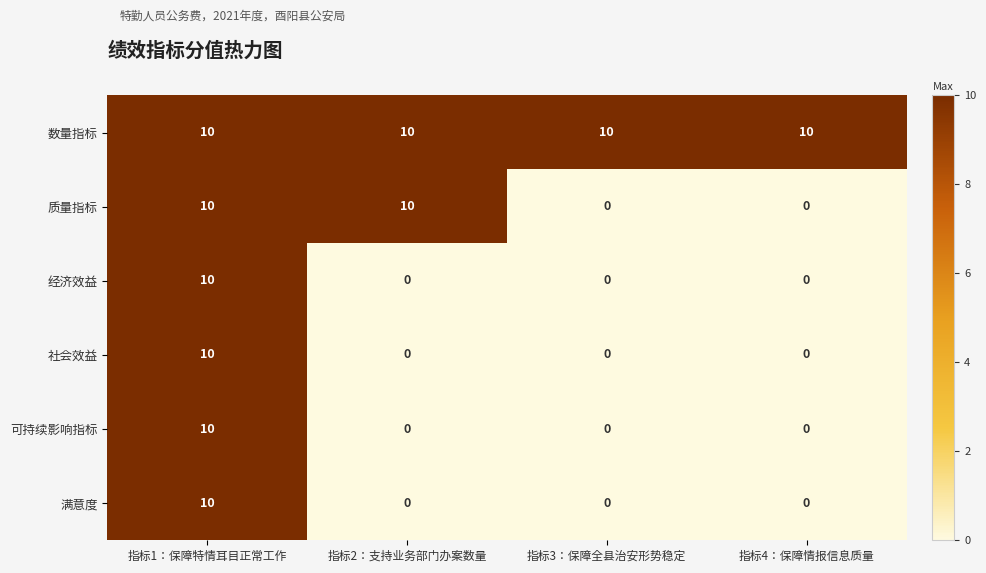

The value of 数量指标 at 指标1：保障特情耳目正常工作 is 14. True or false?

False